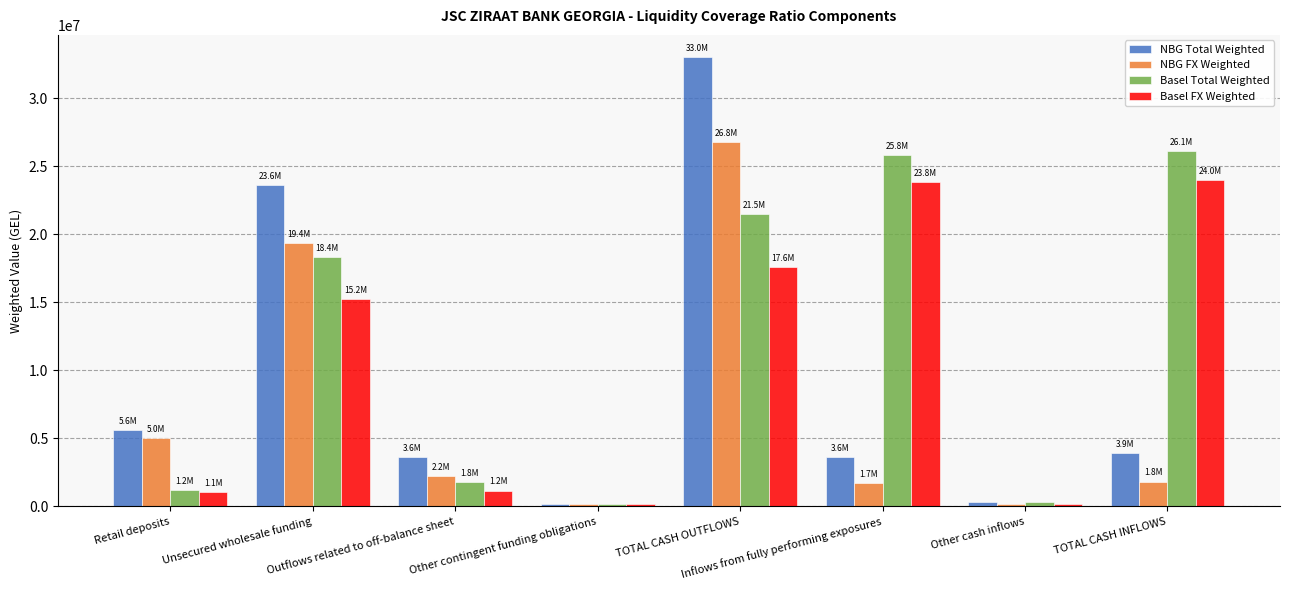

List the series in order of their overall mean, lowest first.

NBG FX Weighted, NBG Total Weighted, Basel FX Weighted, Basel Total Weighted